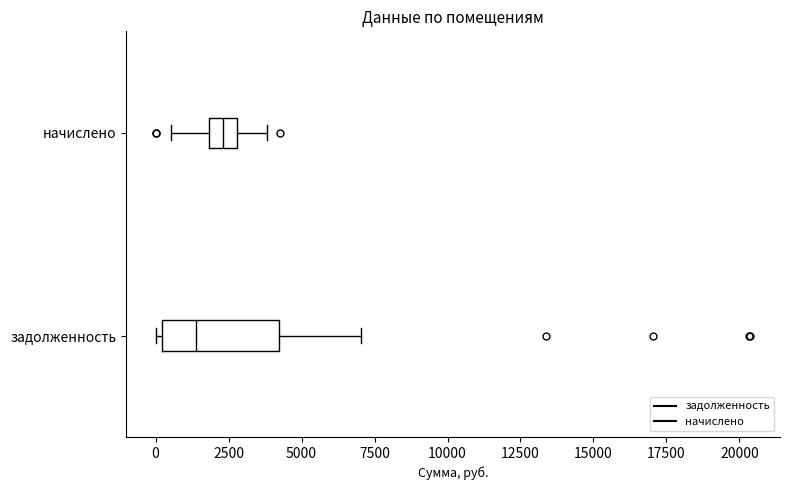

Where does the median line of the box for задолженность sit on the x-axis? The values are not printed on the chart, so give them approximately, as read against the axis.

1500